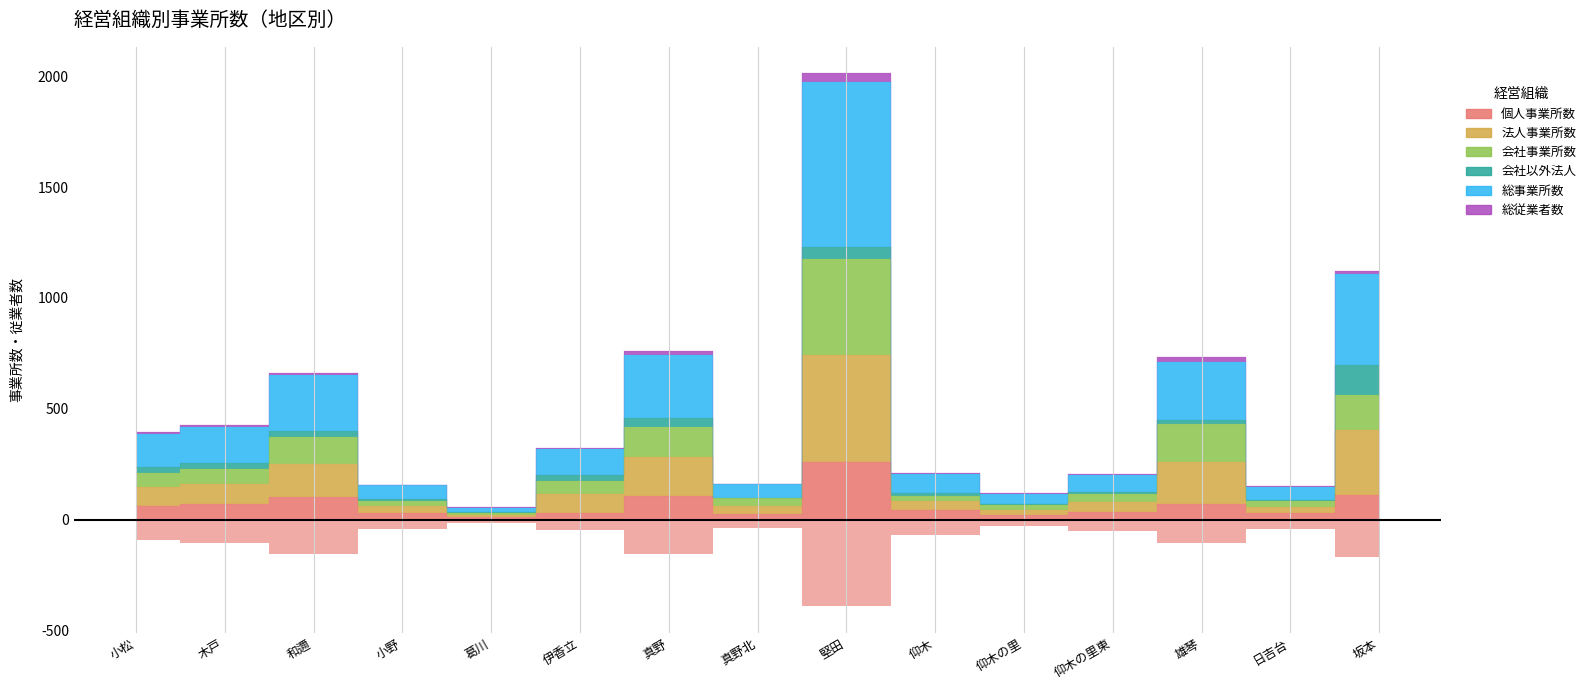

What is the lowest value of the 個人事業所数 series?

10